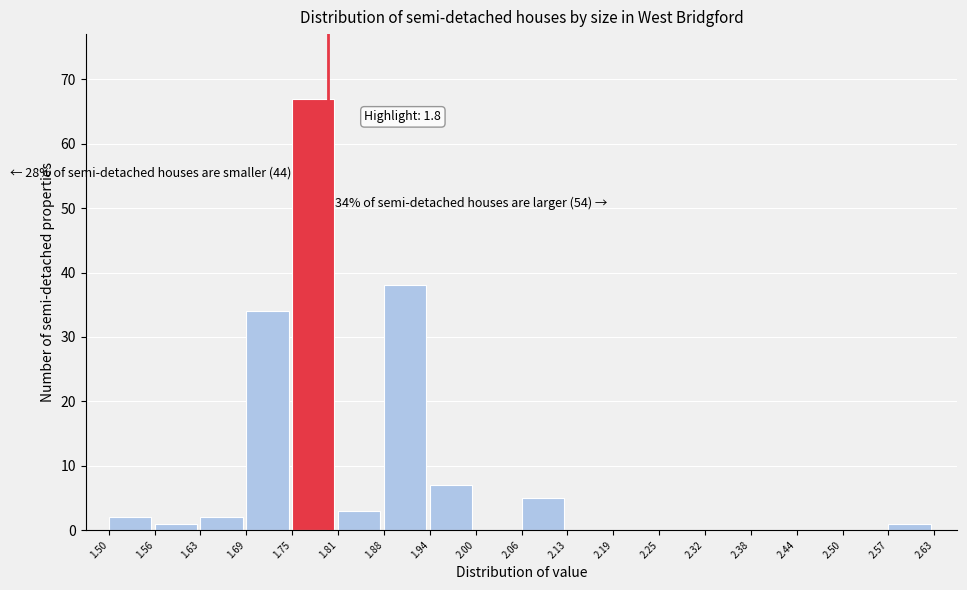

Which range on the x-axis has the tallest bar?

1.75 to 1.81